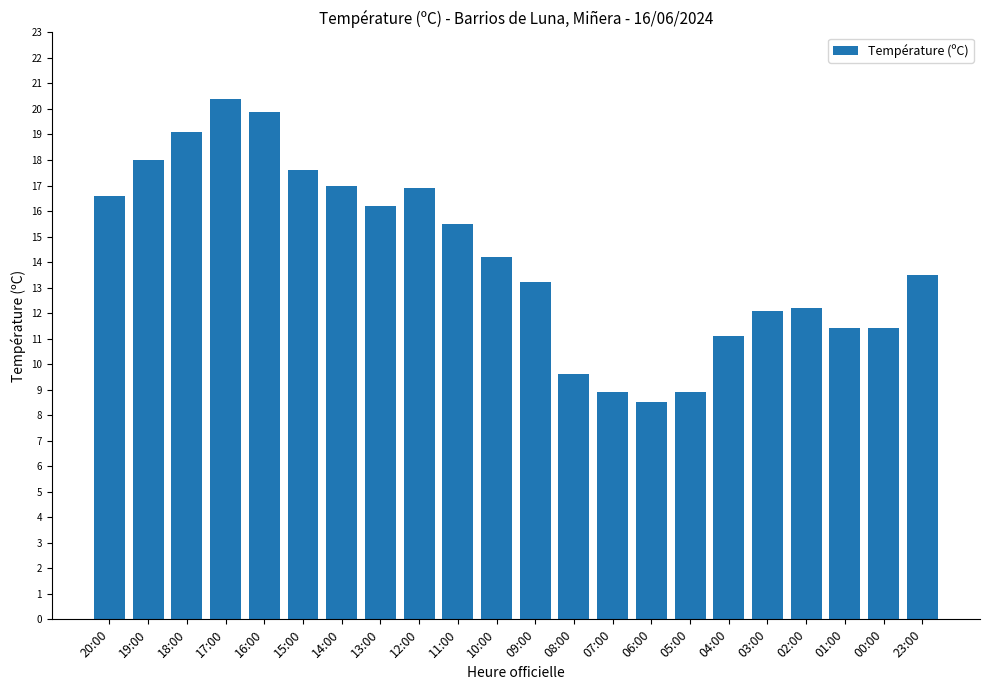

What is the label of the 18th bar from the left?

03:00